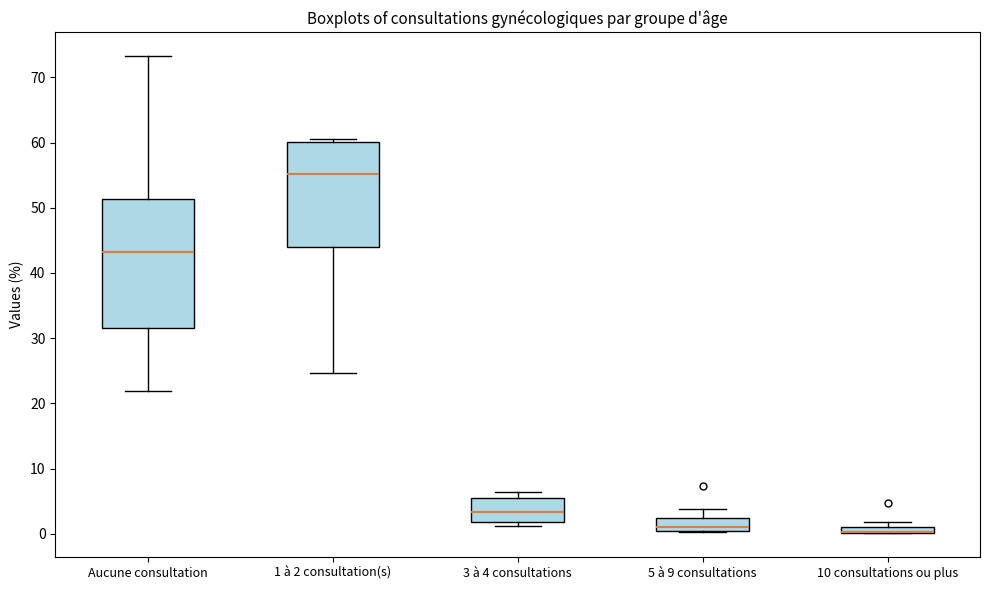

Which box is the tallest, from its lower edge to its upper edge?

Aucune consultation